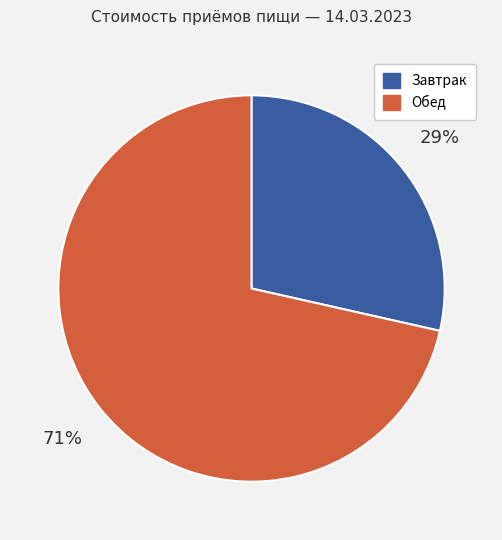

How many segments does this pie chart have?

2